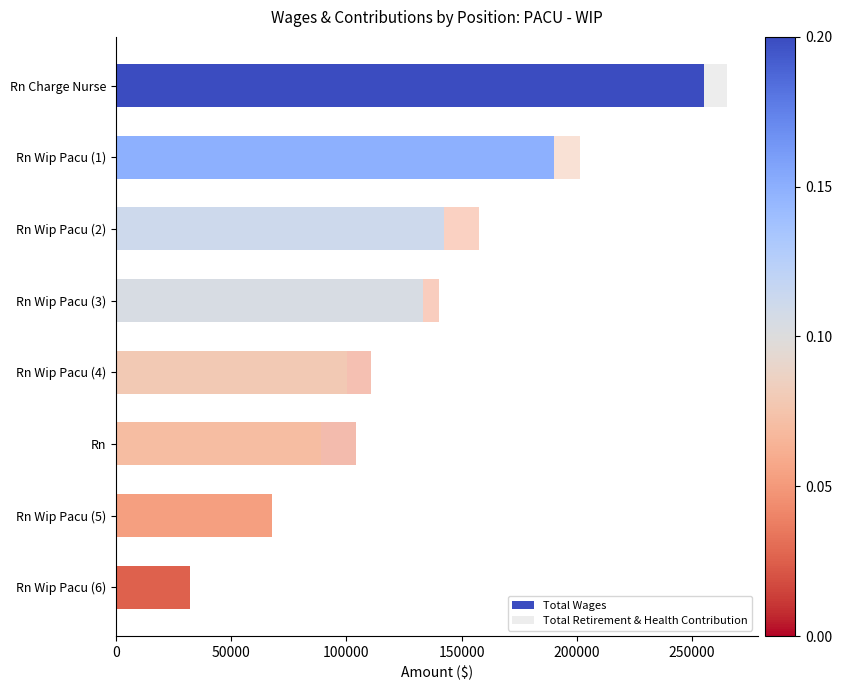

What is the sum of all Total Wages values?

1009381